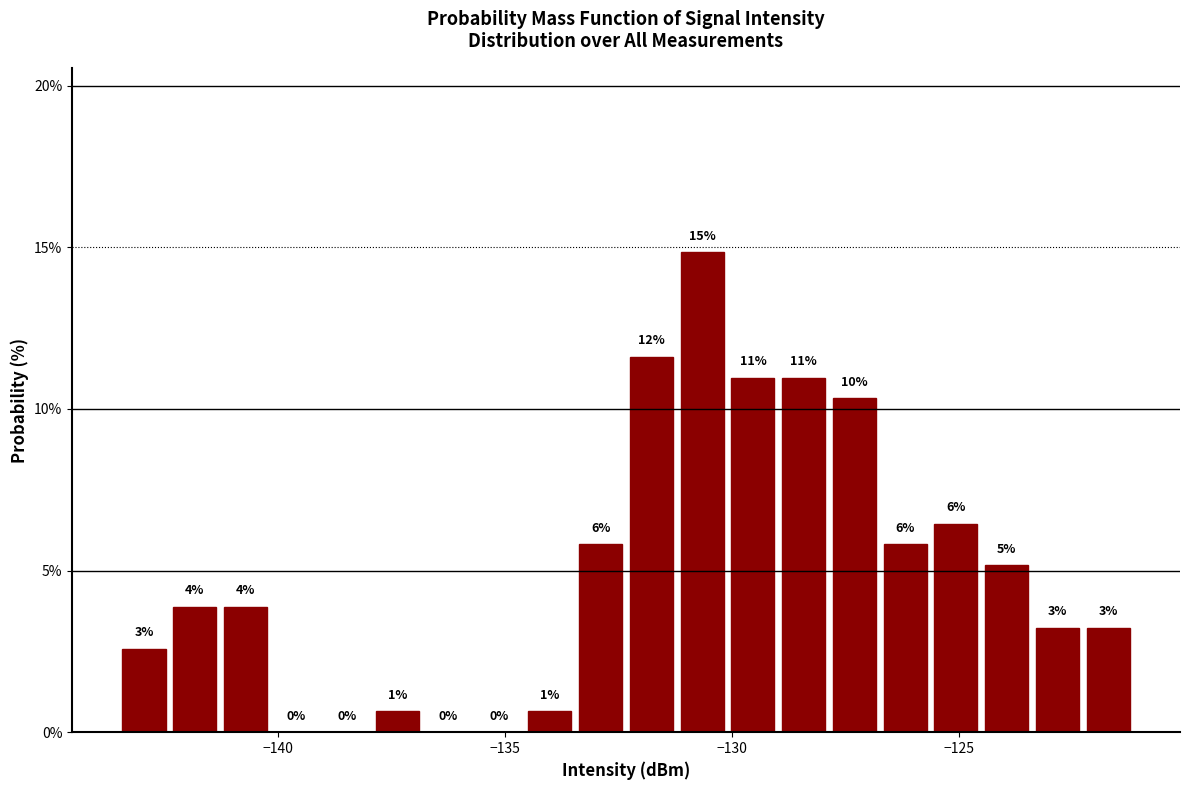

Read against the x-axis, roughly where is the centre of the tallest bar?

-130.5